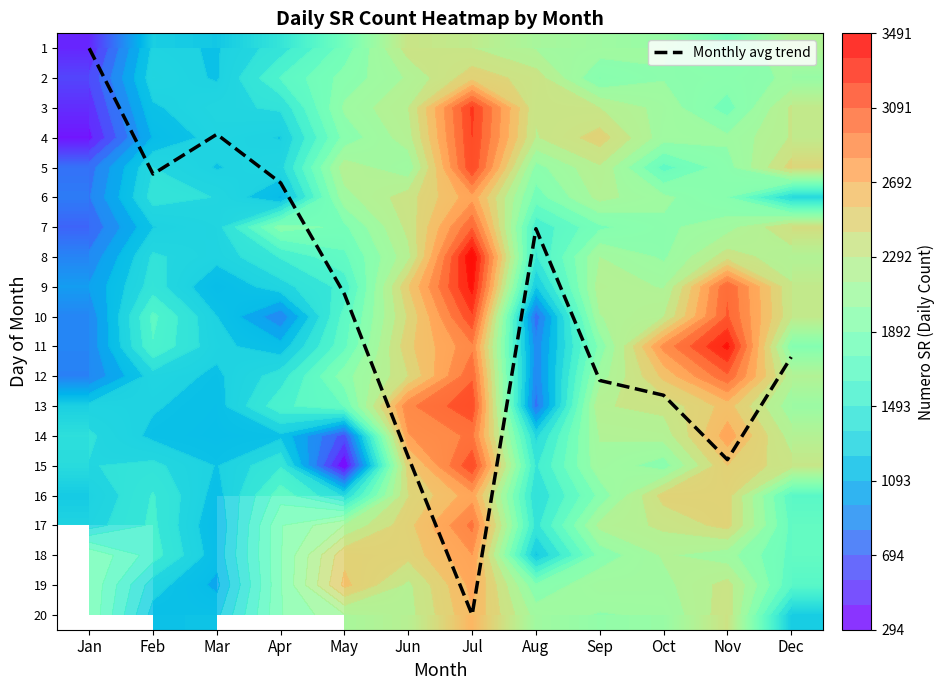

Which has a higher value, Oct or Jun?

Jun